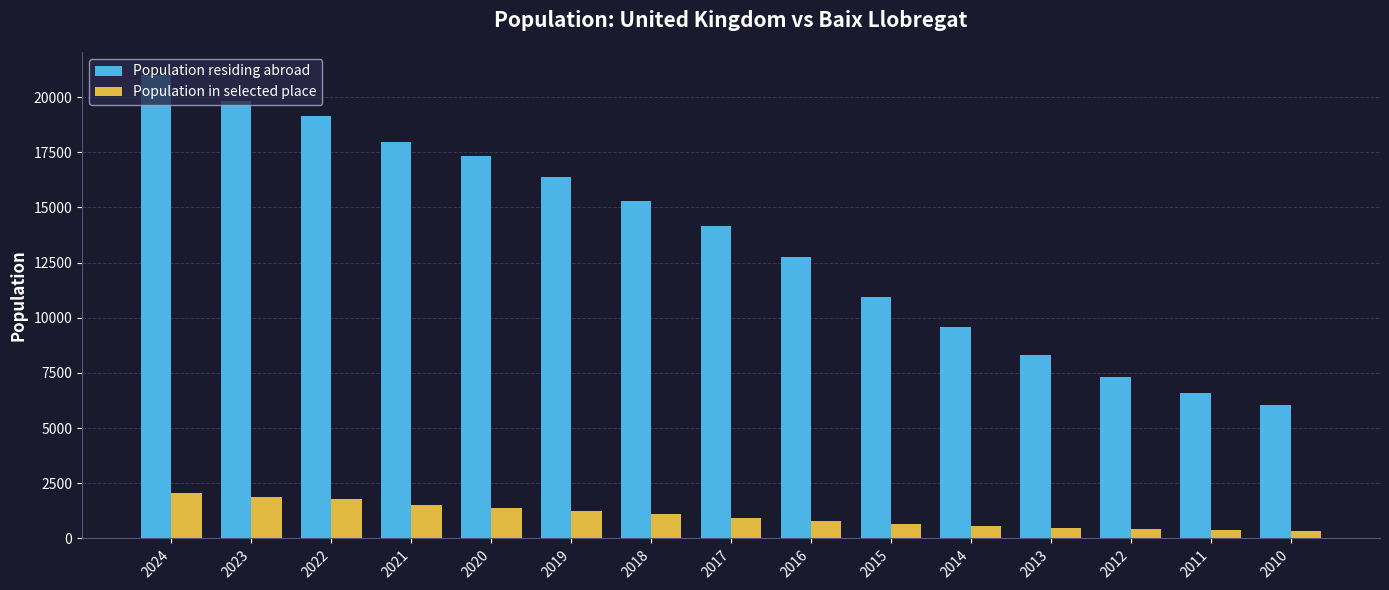

The value of Population residing abroad at 2017 is 14175. True or false?

True